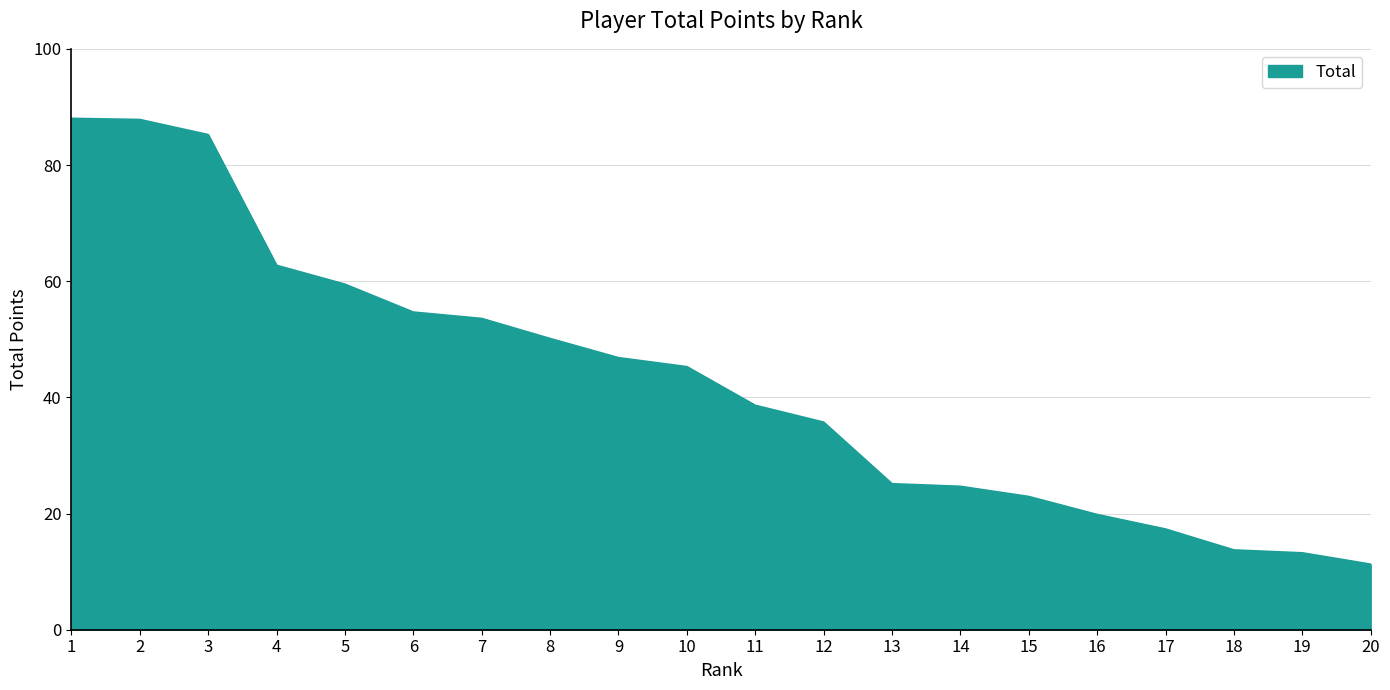

True or false: the data has more than 2 interior local peaks.

False